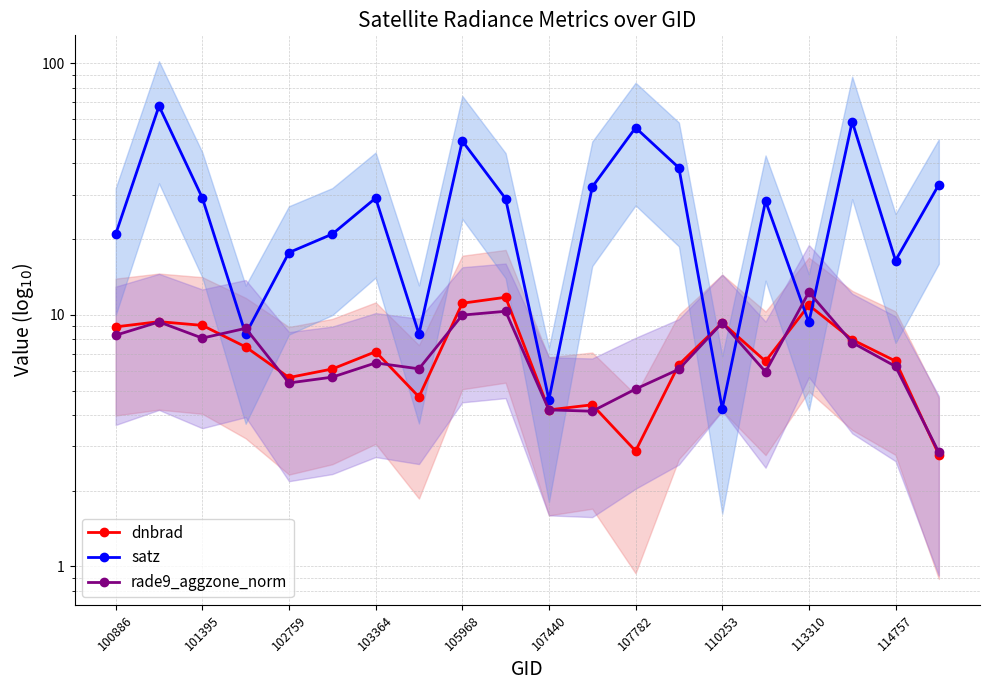

Is it true that satz equals 24.6 at 101395?

False